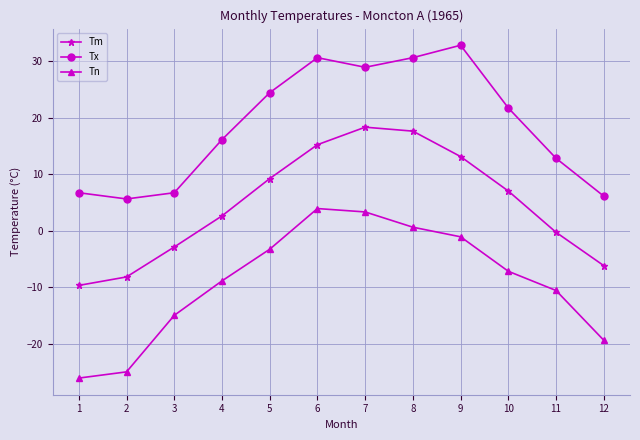

Where is the first local maximum for Tn?

6